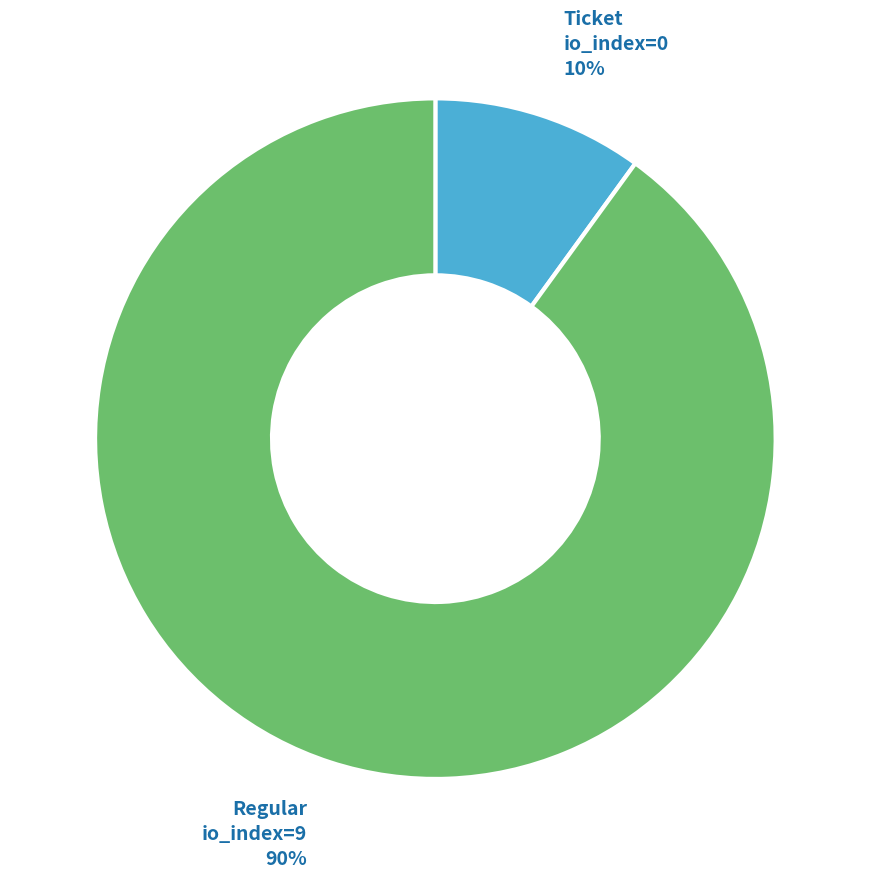

To the nearest percent, what is the difference between the largest and smallest slice percentages?

80%